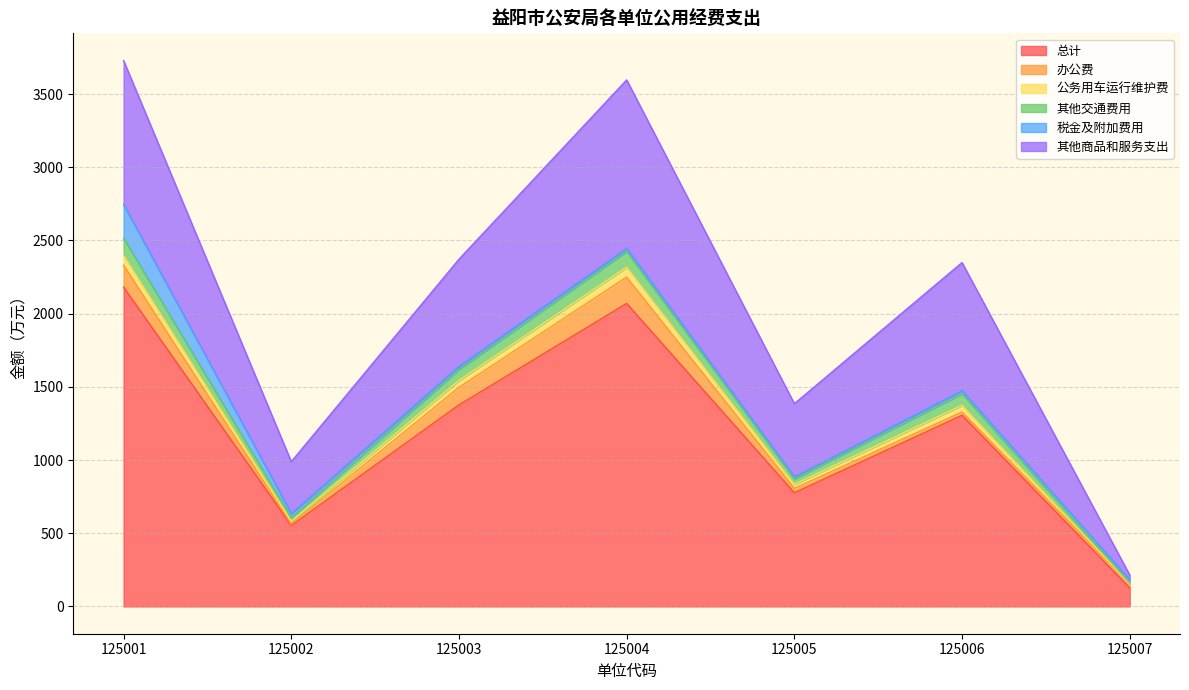

Is it true that 其他交通费用 equals 861.4 at 125001?

False